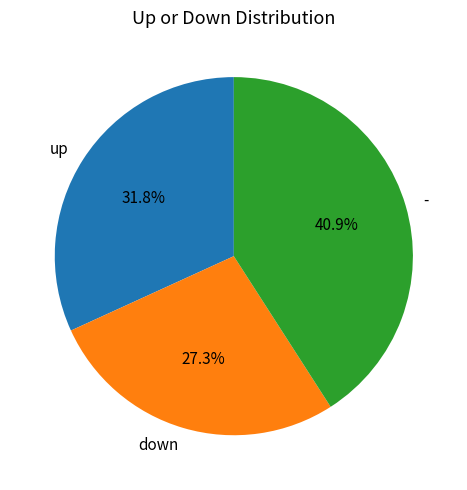

How much of the chart is everything except -?

59.1%